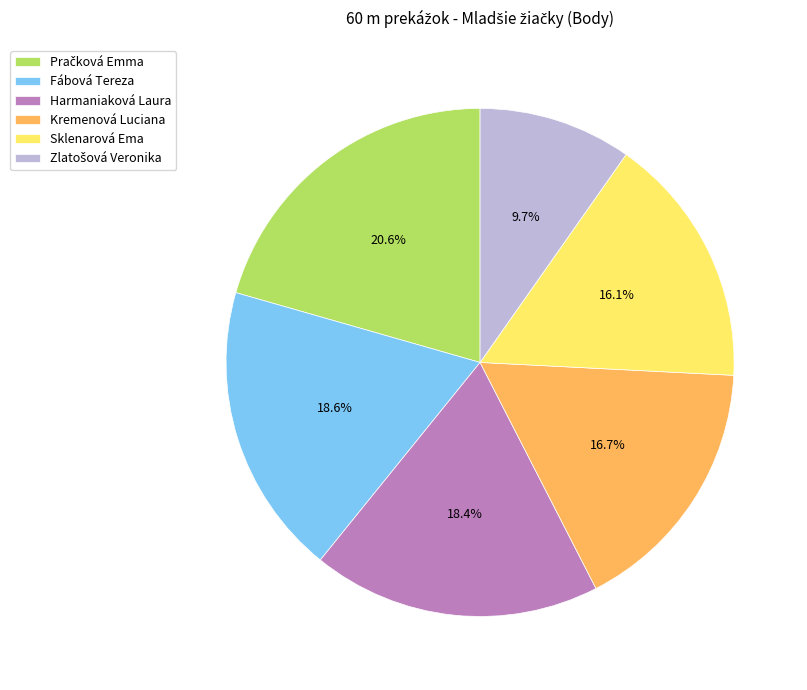

How many slices are in this pie chart?

6